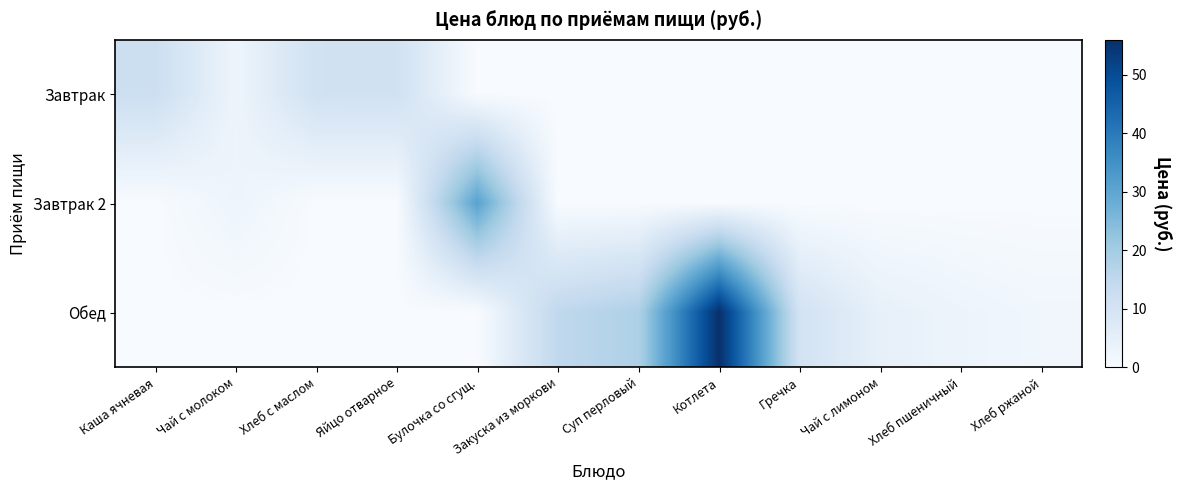

What is the spread (max minus min) of values at Каша ячневая?

12.2